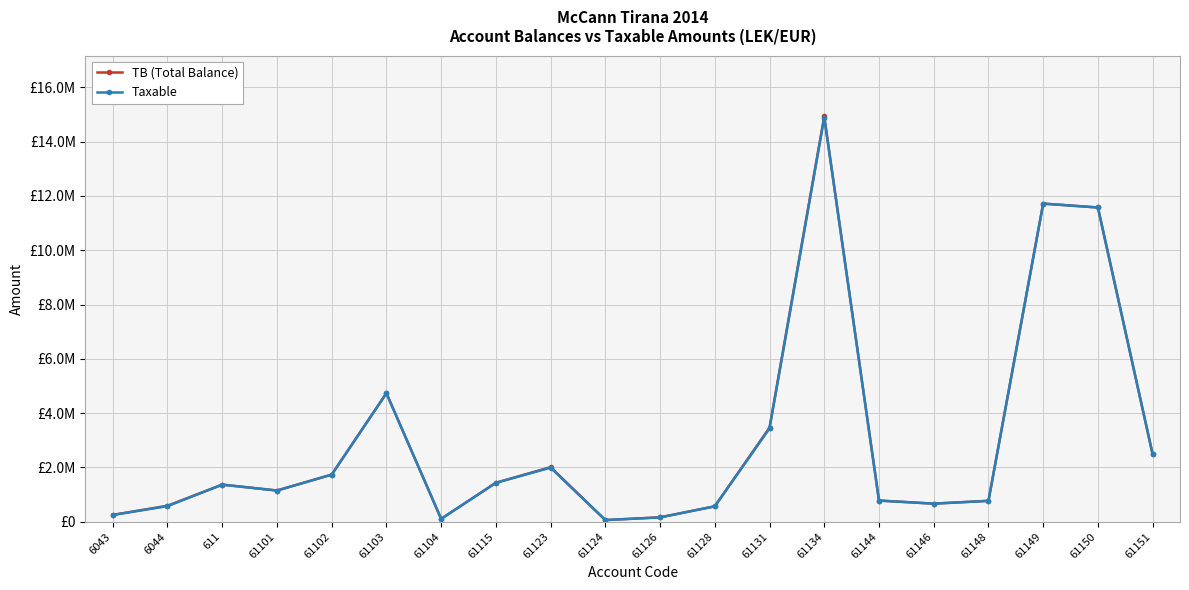

What is the sum of all TB (Total Balance) values?

60554265.5